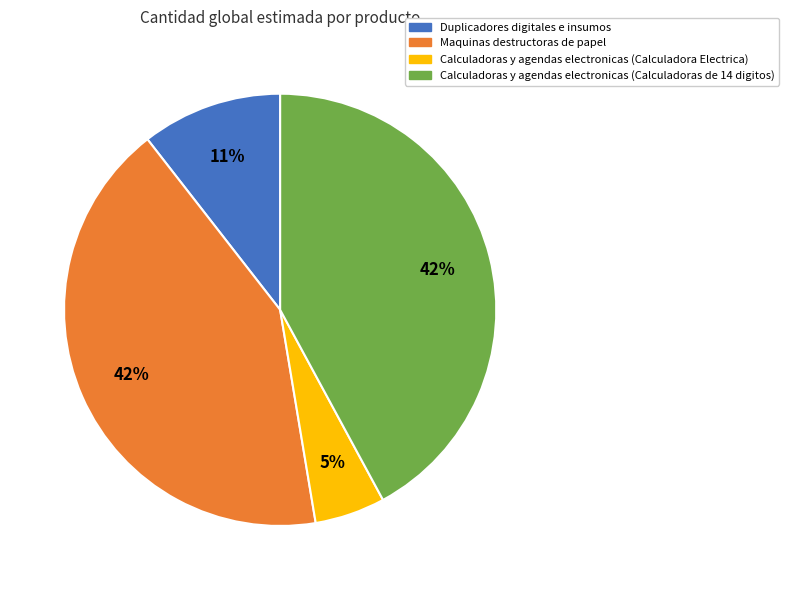

Is it true that Calculadoras y agendas electronicas (Calculadora Electrica) is 5% of the pie?

True